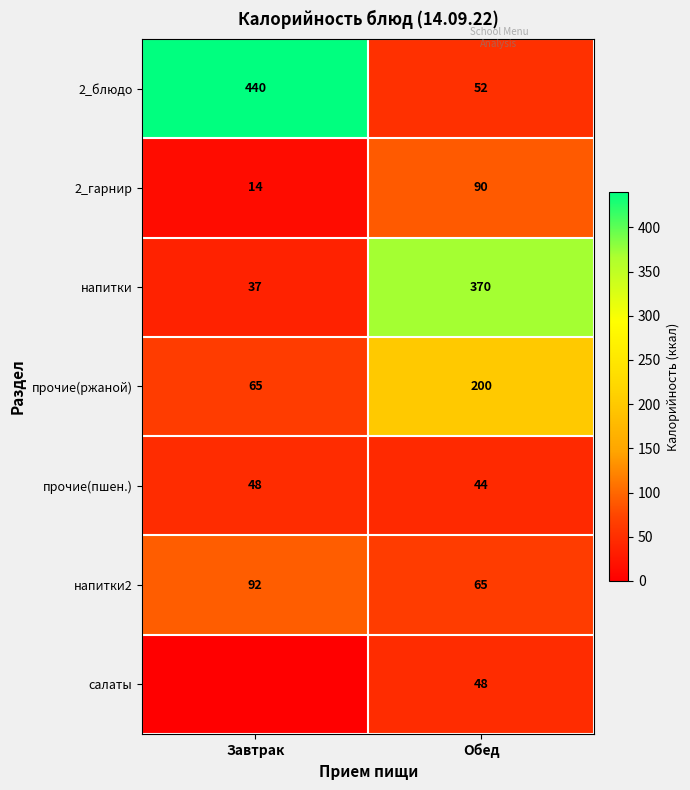

Rank the series at Обед from lowest to highest value.

прочие(пшен.), салаты, 2_блюдо, напитки2, 2_гарнир, прочие(ржаной), напитки